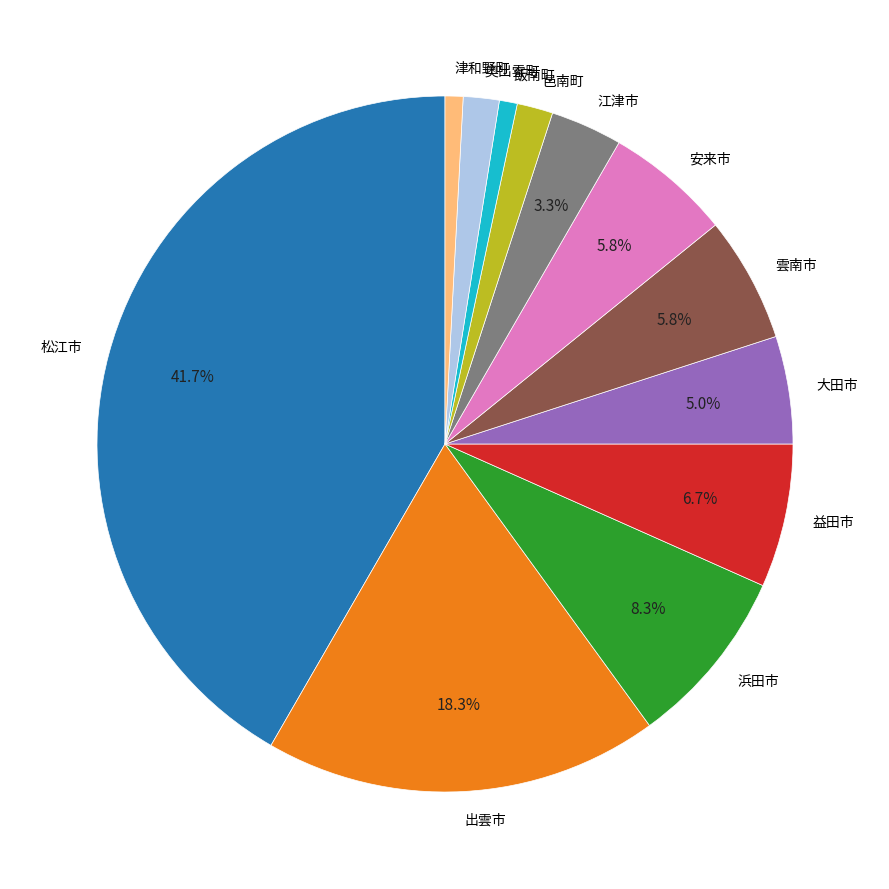

Does any single category account for the majority?

No